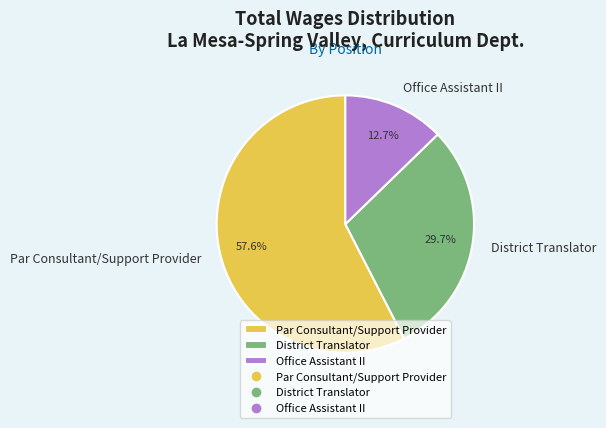

Count the number of slices in the pie.

3